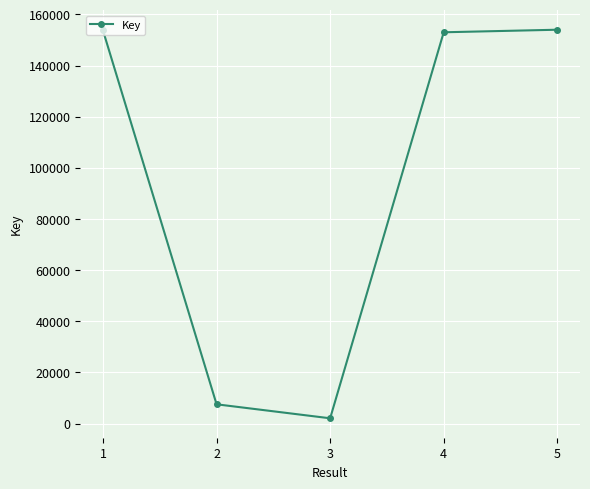

What is the average value?

94064